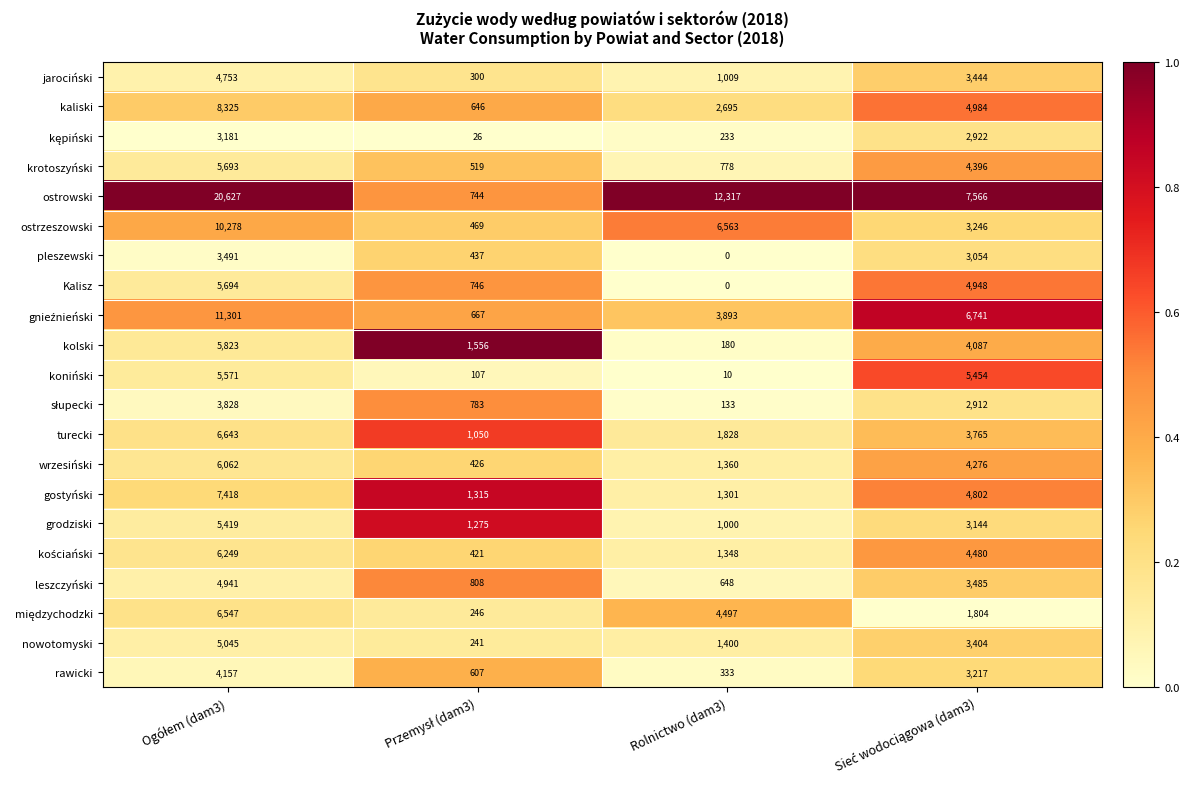

Which series has the largest range (max minus min)?

ostrowski